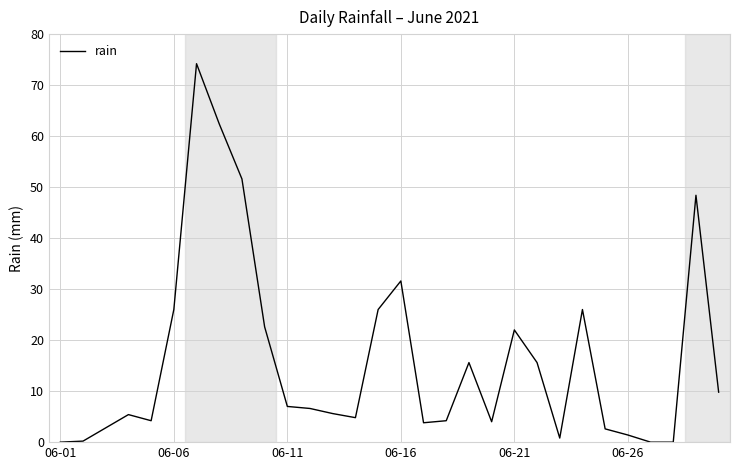

What is the difference between the maximum and minimum values?

74.2